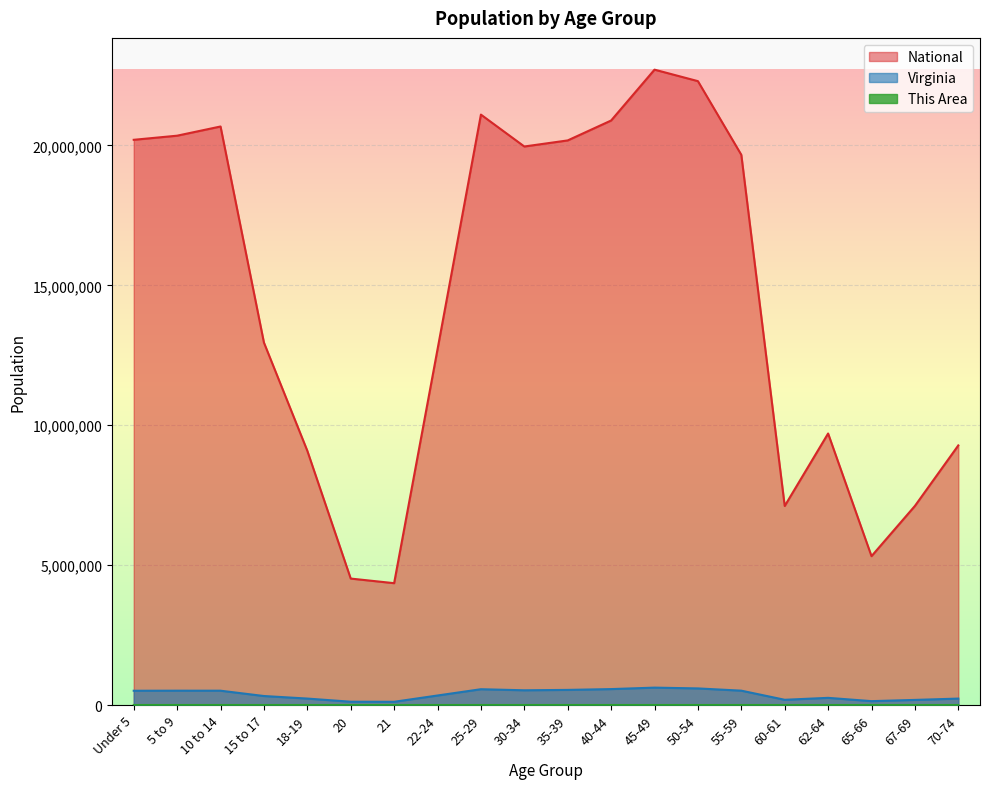

What is the highest value of the This Area series?

66.0